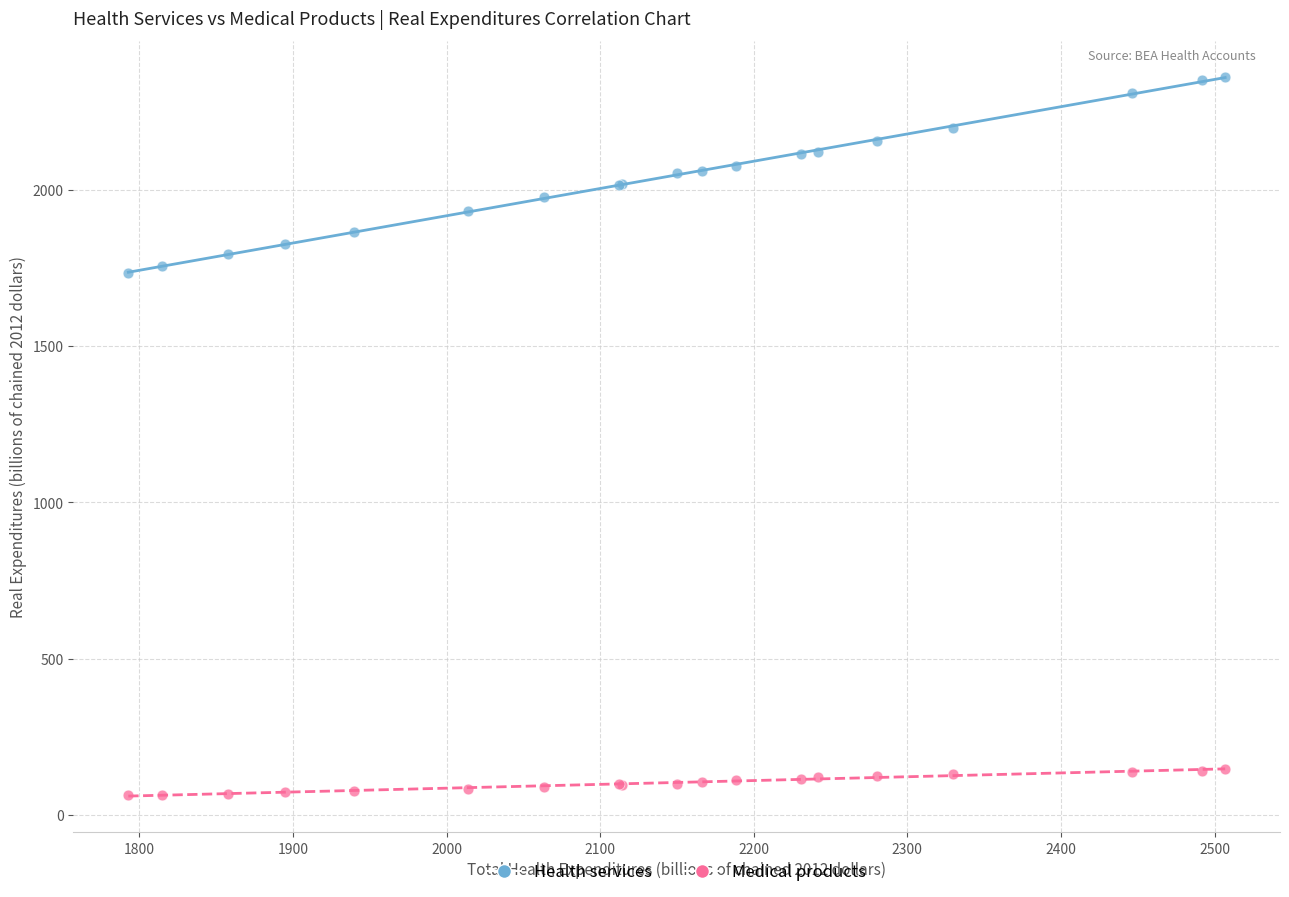

What is the X range (max minus min) for the scatter plot?

714.0